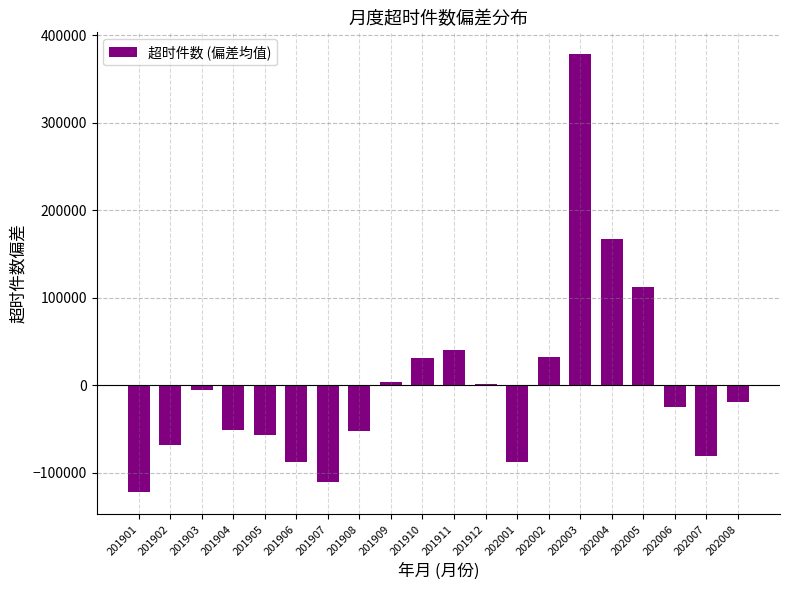

What is the difference between the values at 202002 and 201911?

8432.0